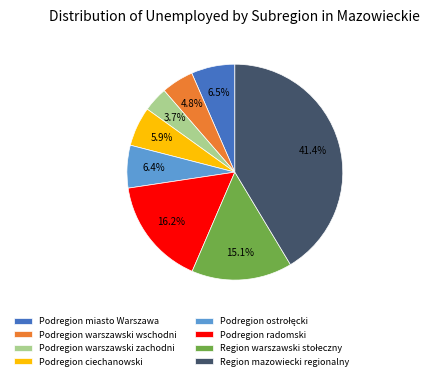

Which category has the biggest portion of the pie?

Region mazowiecki regionalny